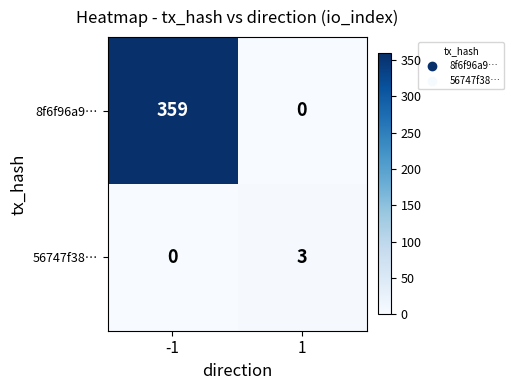

What is the average value of the 8f6f96a9… series?

180